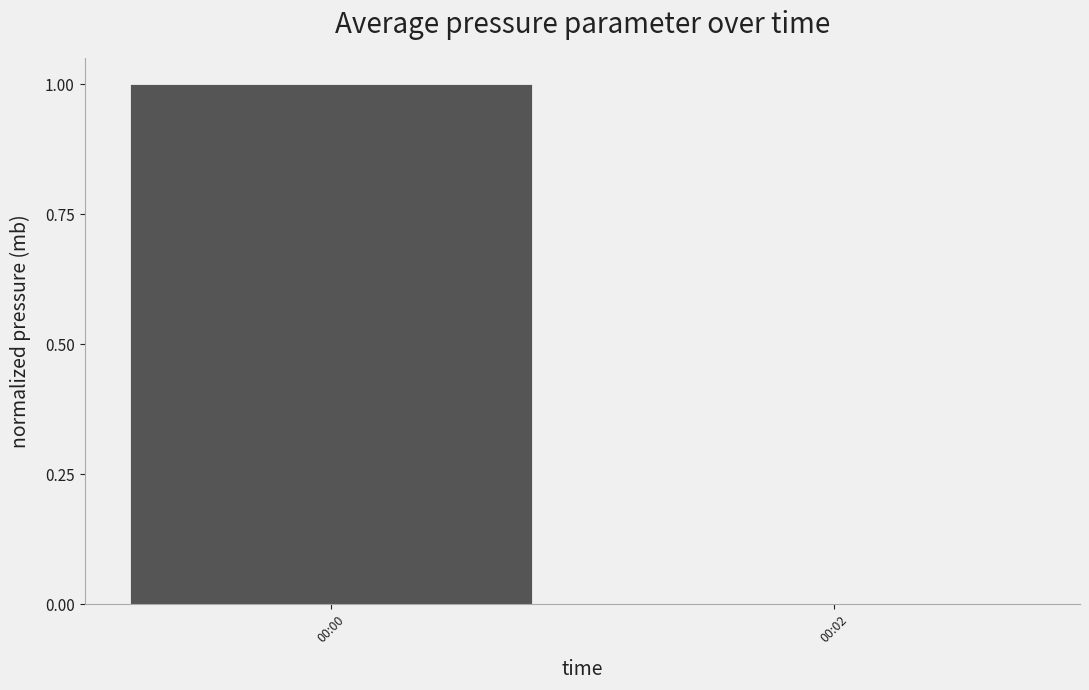

Read the value at 00:00.

1